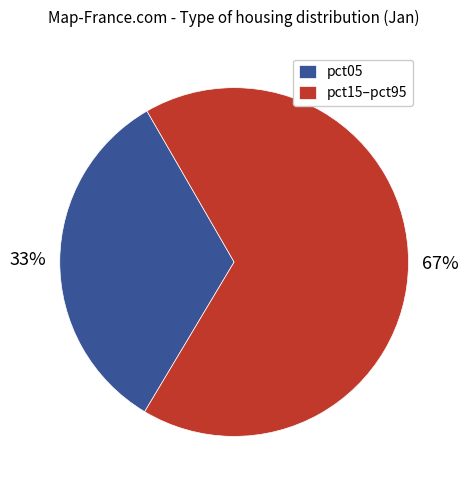

Approximately how many times larger is the value at pct15–pct95 compared to pct05?

2.0